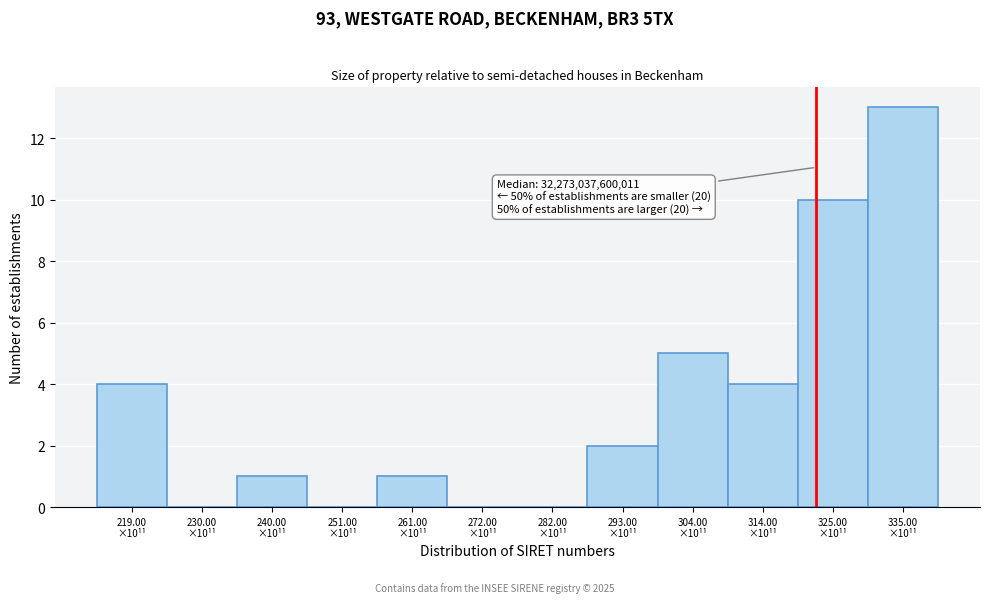

What is the sum of all values?

40